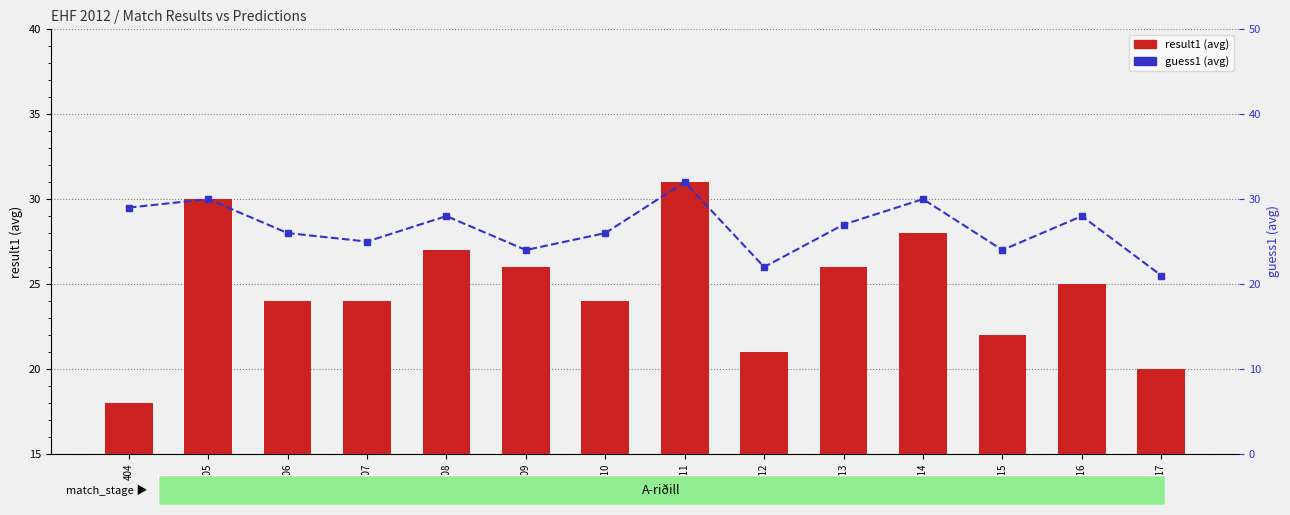

How many values in the guess1 (avg) series are below 27?

7